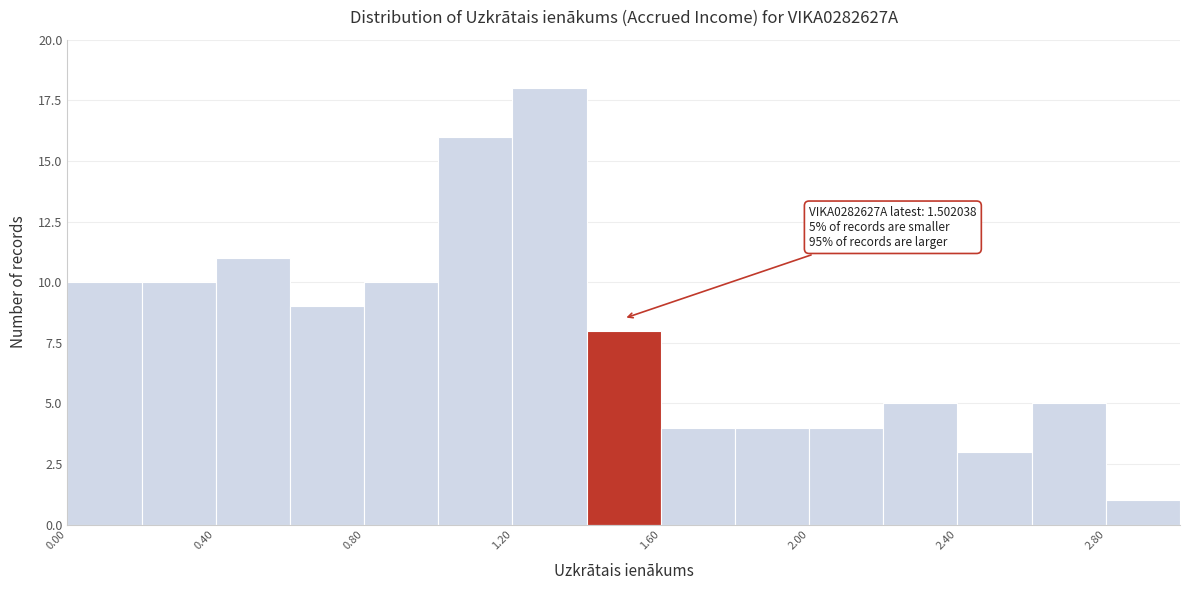

Over which range of the x-axis is the bar tallest?

1.2 to 1.4